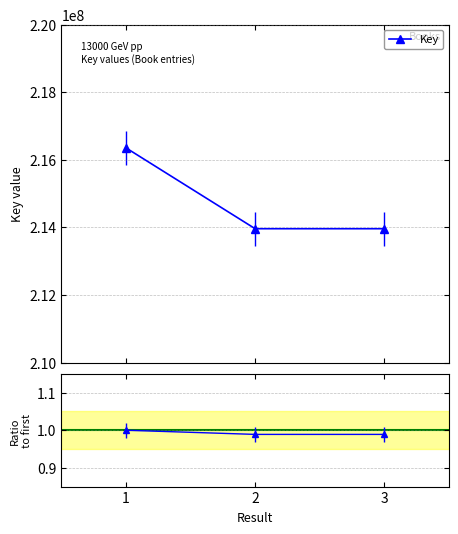

What is the difference between the Key values at 3 and 1?

2391357.0